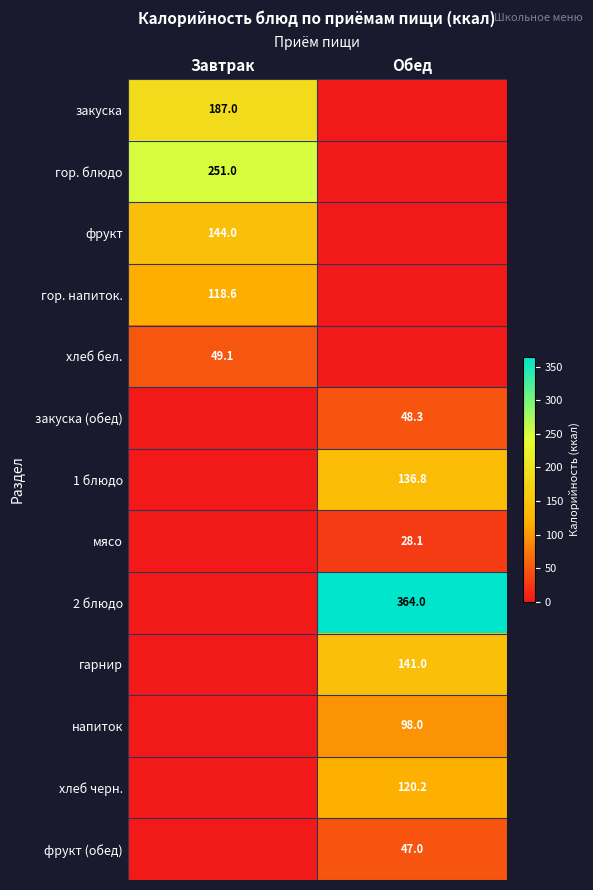

The фрукт series shows 144.0 at Завтрак. True or false?

True